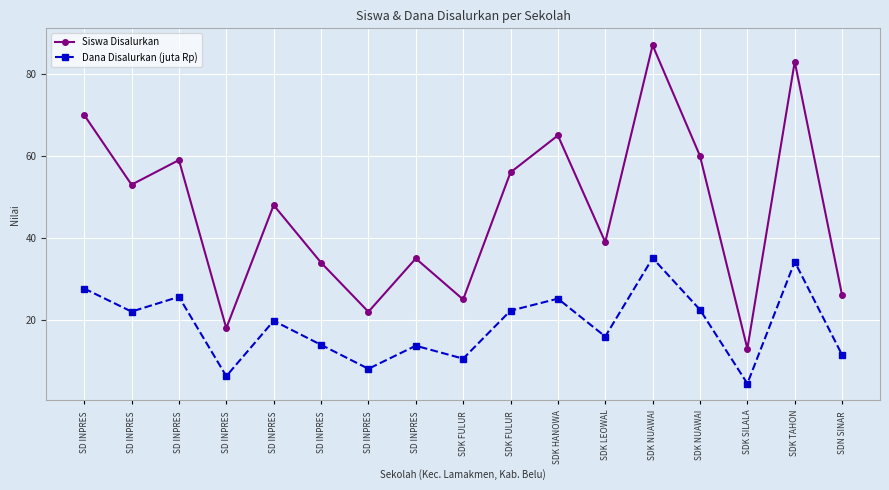

How many interior local peaks does the Siswa Disalurkan series have?

6